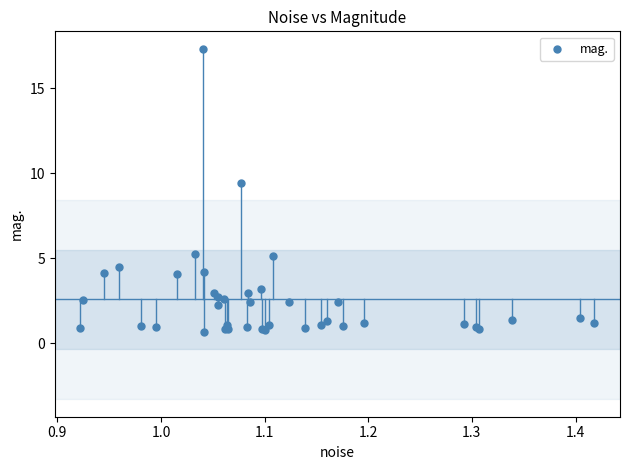

What Y value in the scatter plot is closest to 8?

9.4